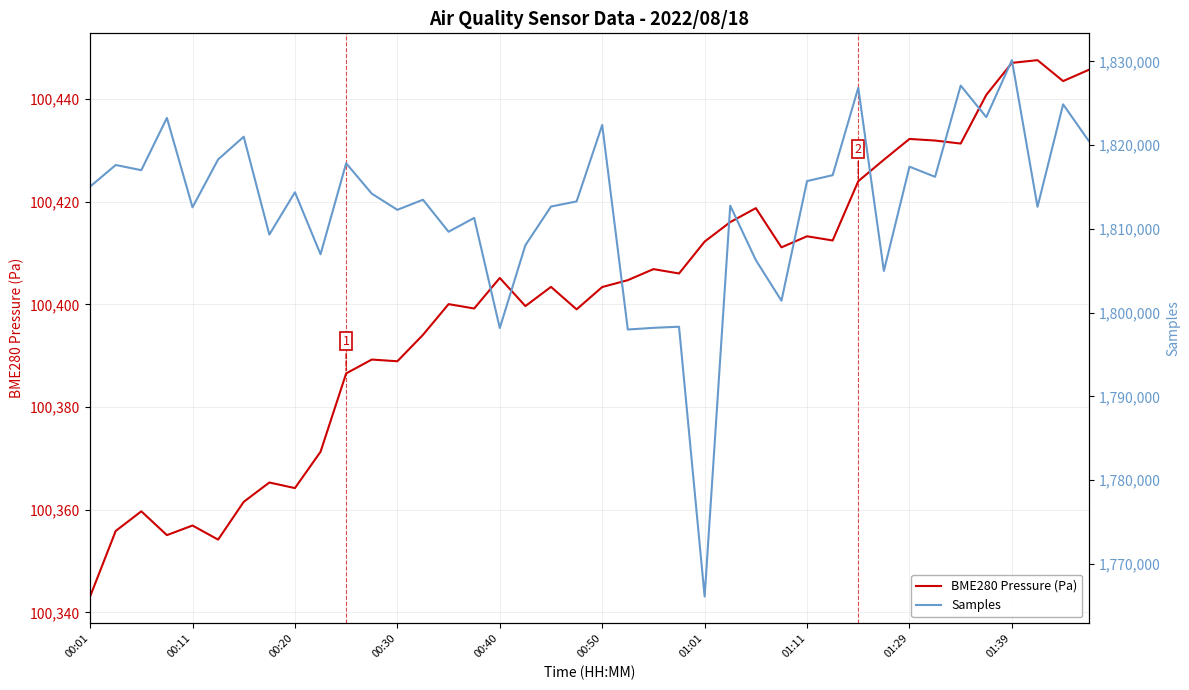

What is the highest value of the BME280 Pressure (Pa) series?

100447.6